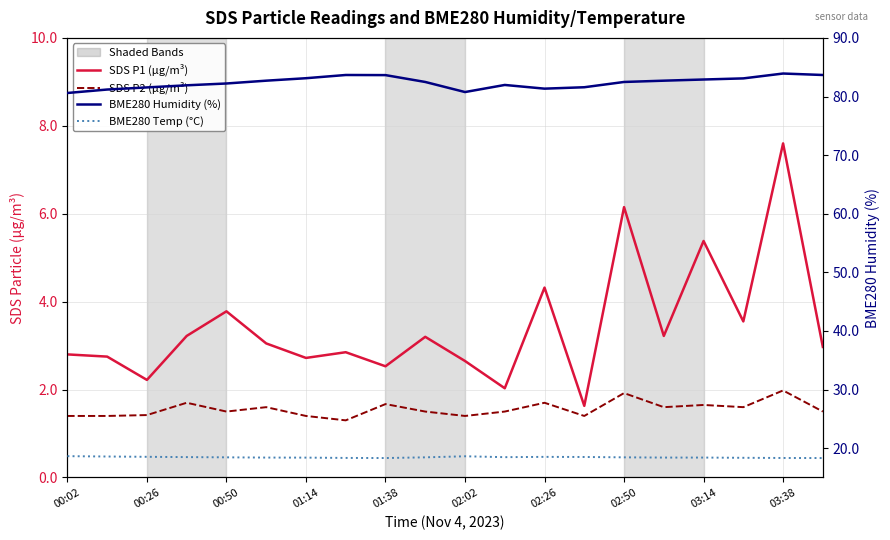

Count the number of categories in the chart.

20